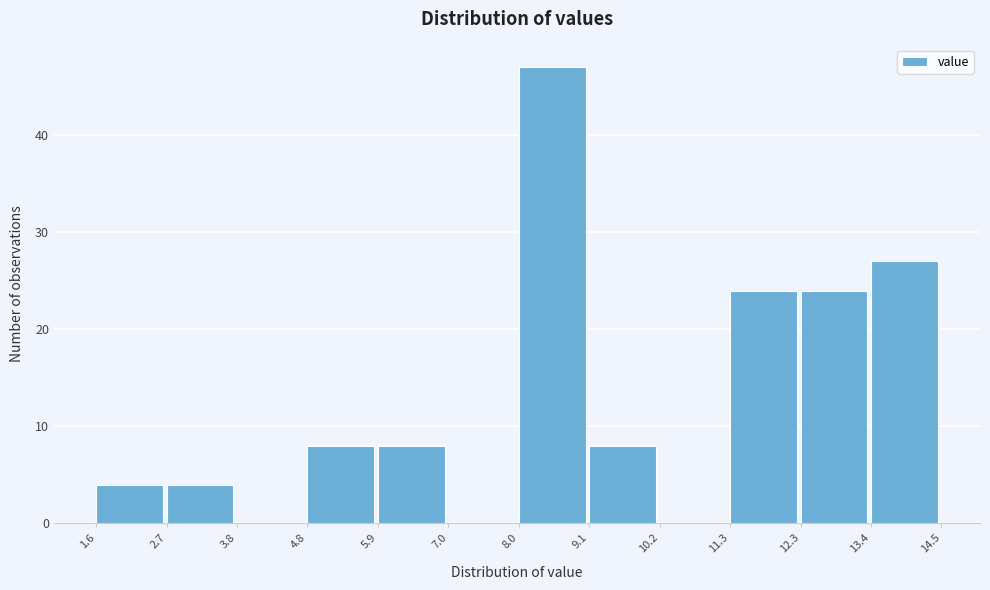

Reading left to right, list every bar in this chart as the range it spans on the x-axis followed by its height. The values are not printed on the chart, so give them approximately, as read against the axis.

1.6 to 2.7: 4
2.7 to 3.8: 4
3.8 to 4.8: 0
4.8 to 5.9: 8
5.9 to 7.0: 8
7.0 to 8.0: 0
8.0 to 9.1: 47
9.1 to 10.2: 8
10.2 to 11.3: 0
11.3 to 12.3: 24
12.3 to 13.4: 24
13.4 to 14.5: 27